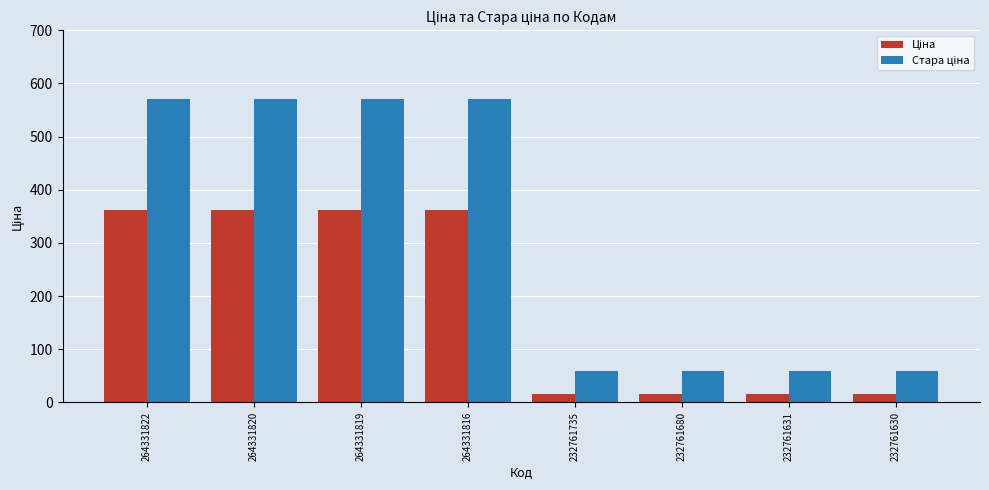

At how many categories does at least one series exceed 541?

4